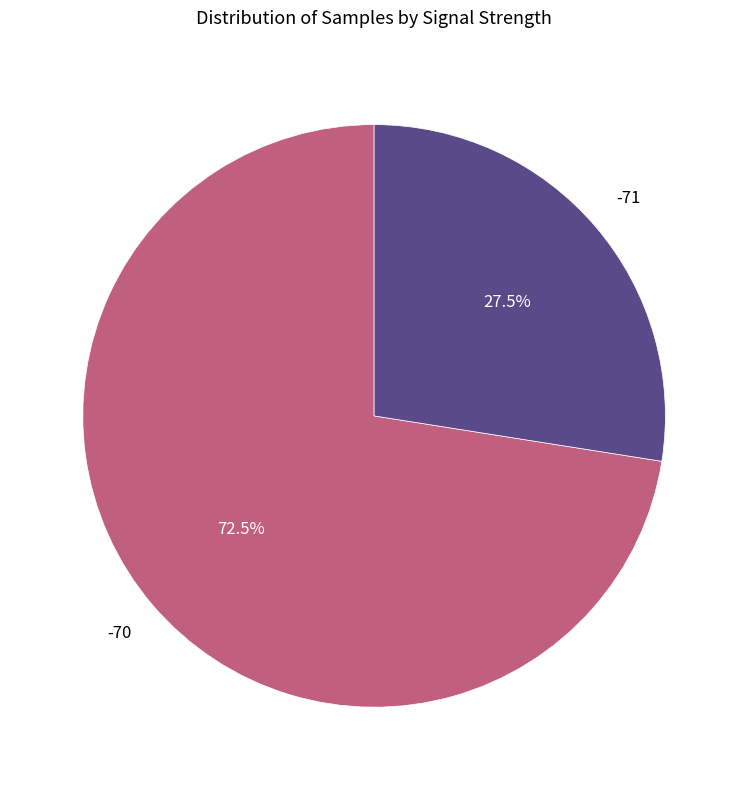

Is there any slice that represents more than half of the pie?

Yes